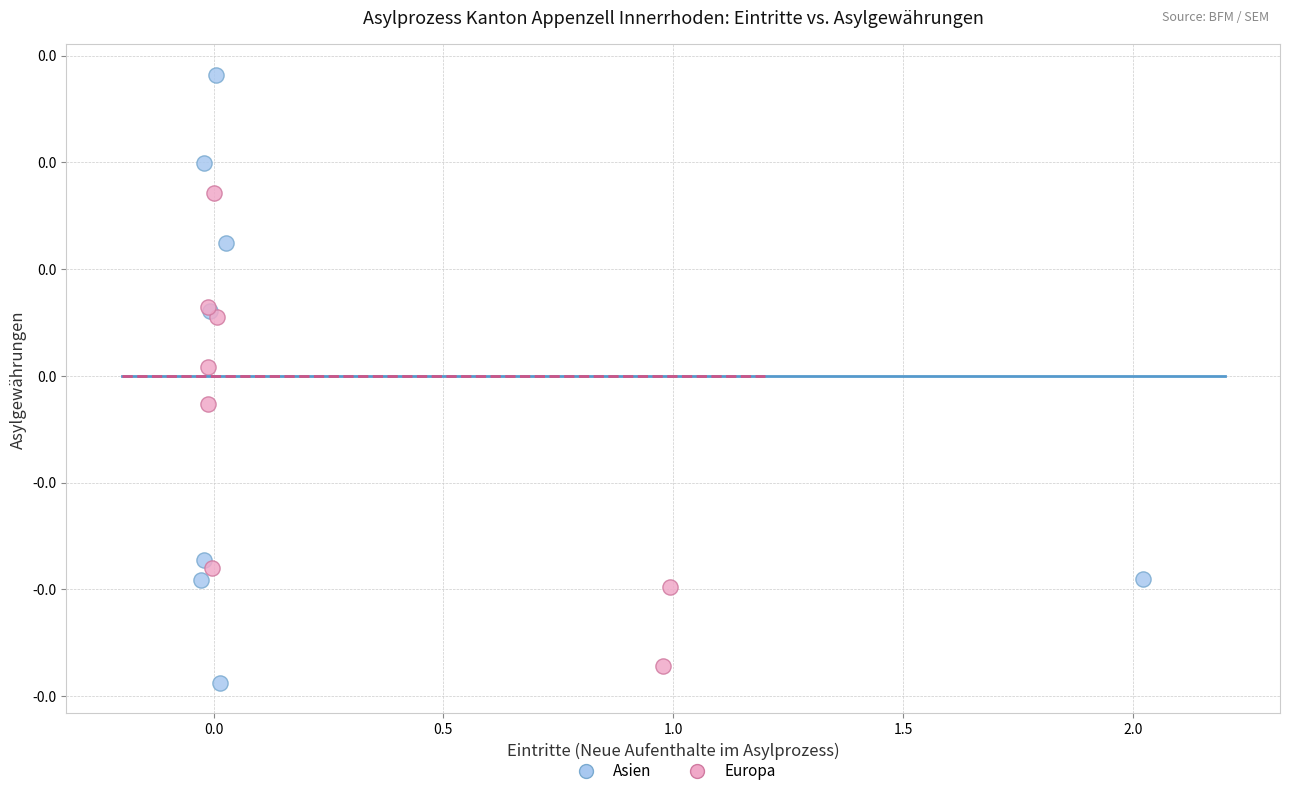

Which series has the largest Y range (max minus min)?

Asien